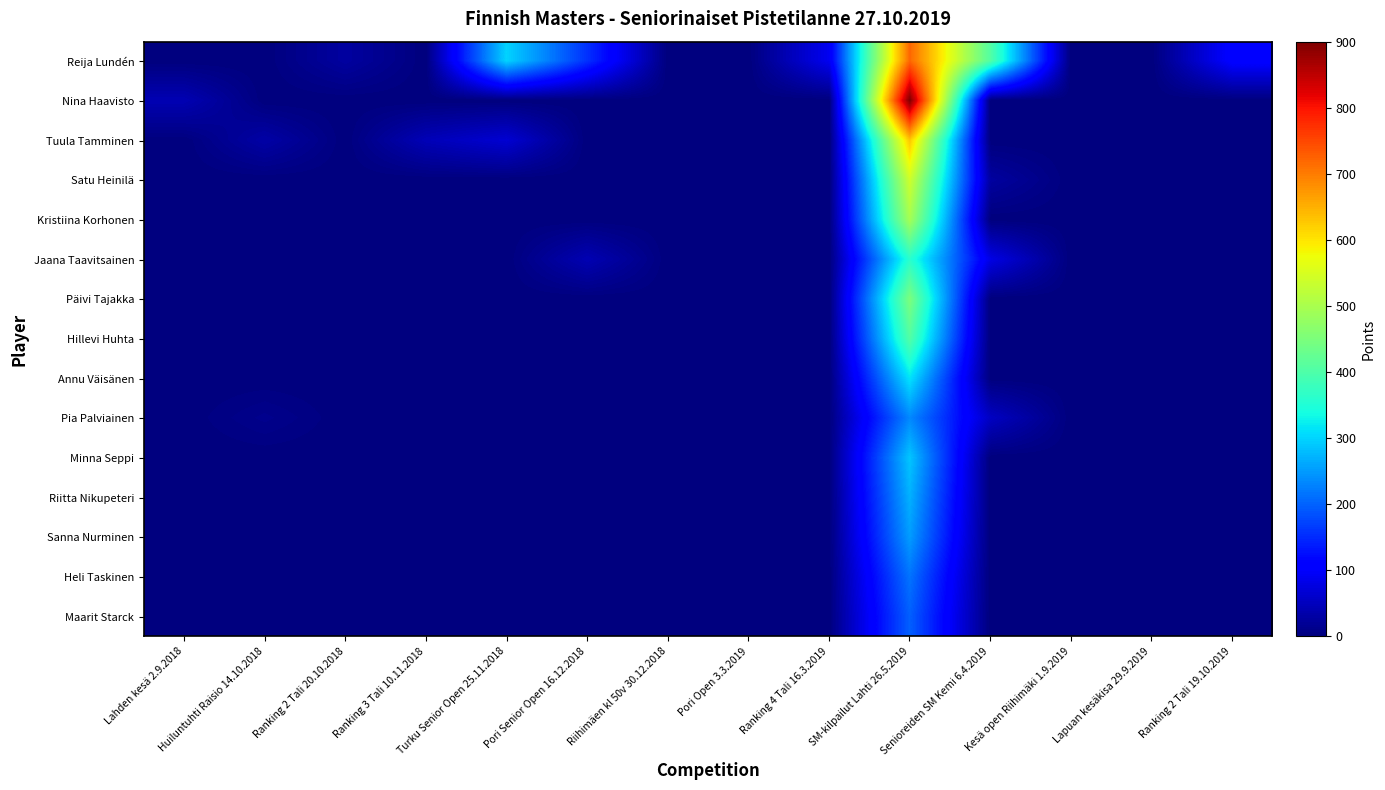

Reading left to right, transcribe all the data shown in this chart.

Reija Lundén: Lahden kesä 2.9.2018=0	Huiluntuhti Raisio 14.10.2018=0	Ranking 2 Tali 20.10.2018=27	Ranking 3 Tali 10.11.2018=0	Turku Senior Open 25.11.2018=300	Pori Senior Open 16.12.2018=156	Riihimäen kl 50v 30.12.2018=0	Pori Open 3.3.2019=0	Ranking 4 Tali 16.3.2019=90	SM-kilpailut Lahti 26.5.2019=720	Senioreiden SM Kemi 6.4.2019=405	Kesä open Riihimäki 1.9.2019=0	Lapuan kesäkisa 29.9.2019=0	Ranking 2 Tali 19.10.2019=108
Nina Haavisto: Lahden kesä 2.9.2018=42	Huiluntuhti Raisio 14.10.2018=0	Ranking 2 Tali 20.10.2018=0	Ranking 3 Tali 10.11.2018=0	Turku Senior Open 25.11.2018=0	Pori Senior Open 16.12.2018=0	Riihimäen kl 50v 30.12.2018=0	Pori Open 3.3.2019=0	Ranking 4 Tali 16.3.2019=0	SM-kilpailut Lahti 26.5.2019=900	Senioreiden SM Kemi 6.4.2019=0	Kesä open Riihimäki 1.9.2019=0	Lapuan kesäkisa 29.9.2019=0	Ranking 2 Tali 19.10.2019=0
Tuula Tamminen: Lahden kesä 2.9.2018=0	Huiluntuhti Raisio 14.10.2018=32	Ranking 2 Tali 20.10.2018=0	Ranking 3 Tali 10.11.2018=45	Turku Senior Open 25.11.2018=66	Pori Senior Open 16.12.2018=0	Riihimäen kl 50v 30.12.2018=0	Pori Open 3.3.2019=0	Ranking 4 Tali 16.3.2019=0	SM-kilpailut Lahti 26.5.2019=630	Senioreiden SM Kemi 6.4.2019=0	Kesä open Riihimäki 1.9.2019=0	Lapuan kesäkisa 29.9.2019=0	Ranking 2 Tali 19.10.2019=0
Satu Heinilä: Lahden kesä 2.9.2018=0	Huiluntuhti Raisio 14.10.2018=0	Ranking 2 Tali 20.10.2018=0	Ranking 3 Tali 10.11.2018=0	Turku Senior Open 25.11.2018=0	Pori Senior Open 16.12.2018=0	Riihimäen kl 50v 30.12.2018=0	Pori Open 3.3.2019=0	Ranking 4 Tali 16.3.2019=0	SM-kilpailut Lahti 26.5.2019=540	Senioreiden SM Kemi 6.4.2019=27	Kesä open Riihimäki 1.9.2019=0	Lapuan kesäkisa 29.9.2019=0	Ranking 2 Tali 19.10.2019=0
Kristiina Korhonen: Lahden kesä 2.9.2018=0	Huiluntuhti Raisio 14.10.2018=0	Ranking 2 Tali 20.10.2018=0	Ranking 3 Tali 10.11.2018=0	Turku Senior Open 25.11.2018=0	Pori Senior Open 16.12.2018=0	Riihimäen kl 50v 30.12.2018=0	Pori Open 3.3.2019=0	Ranking 4 Tali 16.3.2019=0	SM-kilpailut Lahti 26.5.2019=495	Senioreiden SM Kemi 6.4.2019=0	Kesä open Riihimäki 1.9.2019=0	Lapuan kesäkisa 29.9.2019=0	Ranking 2 Tali 19.10.2019=0
Jaana Taavitsainen: Lahden kesä 2.9.2018=0	Huiluntuhti Raisio 14.10.2018=0	Ranking 2 Tali 20.10.2018=0	Ranking 3 Tali 10.11.2018=0	Turku Senior Open 25.11.2018=0	Pori Senior Open 16.12.2018=42	Riihimäen kl 50v 30.12.2018=0	Pori Open 3.3.2019=0	Ranking 4 Tali 16.3.2019=0	SM-kilpailut Lahti 26.5.2019=360	Senioreiden SM Kemi 6.4.2019=81	Kesä open Riihimäki 1.9.2019=0	Lapuan kesäkisa 29.9.2019=0	Ranking 2 Tali 19.10.2019=0
Päivi Tajakka: Lahden kesä 2.9.2018=0	Huiluntuhti Raisio 14.10.2018=0	Ranking 2 Tali 20.10.2018=0	Ranking 3 Tali 10.11.2018=0	Turku Senior Open 25.11.2018=0	Pori Senior Open 16.12.2018=0	Riihimäen kl 50v 30.12.2018=0	Pori Open 3.3.2019=0	Ranking 4 Tali 16.3.2019=0	SM-kilpailut Lahti 26.5.2019=450	Senioreiden SM Kemi 6.4.2019=0	Kesä open Riihimäki 1.9.2019=0	Lapuan kesäkisa 29.9.2019=0	Ranking 2 Tali 19.10.2019=0
Hillevi Huhta: Lahden kesä 2.9.2018=0	Huiluntuhti Raisio 14.10.2018=0	Ranking 2 Tali 20.10.2018=0	Ranking 3 Tali 10.11.2018=0	Turku Senior Open 25.11.2018=0	Pori Senior Open 16.12.2018=0	Riihimäen kl 50v 30.12.2018=0	Pori Open 3.3.2019=0	Ranking 4 Tali 16.3.2019=0	SM-kilpailut Lahti 26.5.2019=405	Senioreiden SM Kemi 6.4.2019=0	Kesä open Riihimäki 1.9.2019=0	Lapuan kesäkisa 29.9.2019=0	Ranking 2 Tali 19.10.2019=0
Annu Väisänen: Lahden kesä 2.9.2018=0	Huiluntuhti Raisio 14.10.2018=0	Ranking 2 Tali 20.10.2018=0	Ranking 3 Tali 10.11.2018=0	Turku Senior Open 25.11.2018=0	Pori Senior Open 16.12.2018=0	Riihimäen kl 50v 30.12.2018=0	Pori Open 3.3.2019=0	Ranking 4 Tali 16.3.2019=0	SM-kilpailut Lahti 26.5.2019=315	Senioreiden SM Kemi 6.4.2019=0	Kesä open Riihimäki 1.9.2019=0	Lapuan kesäkisa 29.9.2019=0	Ranking 2 Tali 19.10.2019=0
Pia Palviainen: Lahden kesä 2.9.2018=0	Huiluntuhti Raisio 14.10.2018=12	Ranking 2 Tali 20.10.2018=0	Ranking 3 Tali 10.11.2018=0	Turku Senior Open 25.11.2018=0	Pori Senior Open 16.12.2018=0	Riihimäen kl 50v 30.12.2018=0	Pori Open 3.3.2019=0	Ranking 4 Tali 16.3.2019=0	SM-kilpailut Lahti 26.5.2019=234	Senioreiden SM Kemi 6.4.2019=54	Kesä open Riihimäki 1.9.2019=0	Lapuan kesäkisa 29.9.2019=0	Ranking 2 Tali 19.10.2019=0
Minna Seppi: Lahden kesä 2.9.2018=0	Huiluntuhti Raisio 14.10.2018=0	Ranking 2 Tali 20.10.2018=0	Ranking 3 Tali 10.11.2018=0	Turku Senior Open 25.11.2018=0	Pori Senior Open 16.12.2018=0	Riihimäen kl 50v 30.12.2018=0	Pori Open 3.3.2019=0	Ranking 4 Tali 16.3.2019=0	SM-kilpailut Lahti 26.5.2019=288	Senioreiden SM Kemi 6.4.2019=0	Kesä open Riihimäki 1.9.2019=0	Lapuan kesäkisa 29.9.2019=0	Ranking 2 Tali 19.10.2019=0
Riitta Nikupeteri: Lahden kesä 2.9.2018=0	Huiluntuhti Raisio 14.10.2018=0	Ranking 2 Tali 20.10.2018=0	Ranking 3 Tali 10.11.2018=0	Turku Senior Open 25.11.2018=0	Pori Senior Open 16.12.2018=0	Riihimäen kl 50v 30.12.2018=0	Pori Open 3.3.2019=0	Ranking 4 Tali 16.3.2019=0	SM-kilpailut Lahti 26.5.2019=270	Senioreiden SM Kemi 6.4.2019=0	Kesä open Riihimäki 1.9.2019=0	Lapuan kesäkisa 29.9.2019=0	Ranking 2 Tali 19.10.2019=0
Sanna Nurminen: Lahden kesä 2.9.2018=0	Huiluntuhti Raisio 14.10.2018=0	Ranking 2 Tali 20.10.2018=0	Ranking 3 Tali 10.11.2018=0	Turku Senior Open 25.11.2018=0	Pori Senior Open 16.12.2018=0	Riihimäen kl 50v 30.12.2018=0	Pori Open 3.3.2019=0	Ranking 4 Tali 16.3.2019=0	SM-kilpailut Lahti 26.5.2019=252	Senioreiden SM Kemi 6.4.2019=0	Kesä open Riihimäki 1.9.2019=0	Lapuan kesäkisa 29.9.2019=0	Ranking 2 Tali 19.10.2019=0
Heli Taskinen: Lahden kesä 2.9.2018=0	Huiluntuhti Raisio 14.10.2018=0	Ranking 2 Tali 20.10.2018=0	Ranking 3 Tali 10.11.2018=0	Turku Senior Open 25.11.2018=0	Pori Senior Open 16.12.2018=0	Riihimäen kl 50v 30.12.2018=0	Pori Open 3.3.2019=0	Ranking 4 Tali 16.3.2019=0	SM-kilpailut Lahti 26.5.2019=216	Senioreiden SM Kemi 6.4.2019=0	Kesä open Riihimäki 1.9.2019=0	Lapuan kesäkisa 29.9.2019=0	Ranking 2 Tali 19.10.2019=0
Maarit Starck: Lahden kesä 2.9.2018=0	Huiluntuhti Raisio 14.10.2018=0	Ranking 2 Tali 20.10.2018=0	Ranking 3 Tali 10.11.2018=0	Turku Senior Open 25.11.2018=0	Pori Senior Open 16.12.2018=0	Riihimäen kl 50v 30.12.2018=0	Pori Open 3.3.2019=0	Ranking 4 Tali 16.3.2019=0	SM-kilpailut Lahti 26.5.2019=198	Senioreiden SM Kemi 6.4.2019=0	Kesä open Riihimäki 1.9.2019=0	Lapuan kesäkisa 29.9.2019=0	Ranking 2 Tali 19.10.2019=0